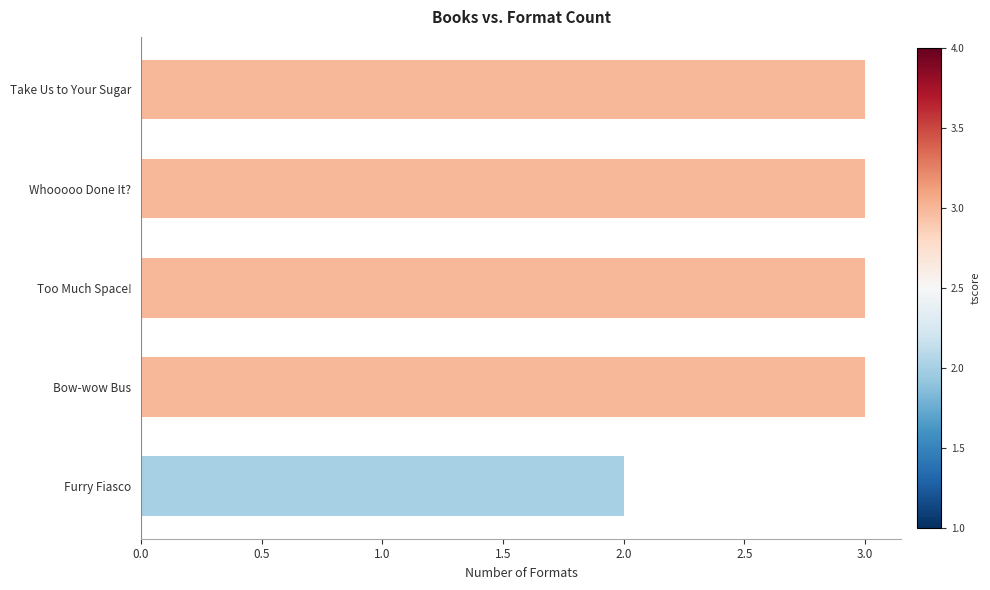

The value at Whooooo Done It? is 4. True or false?

False